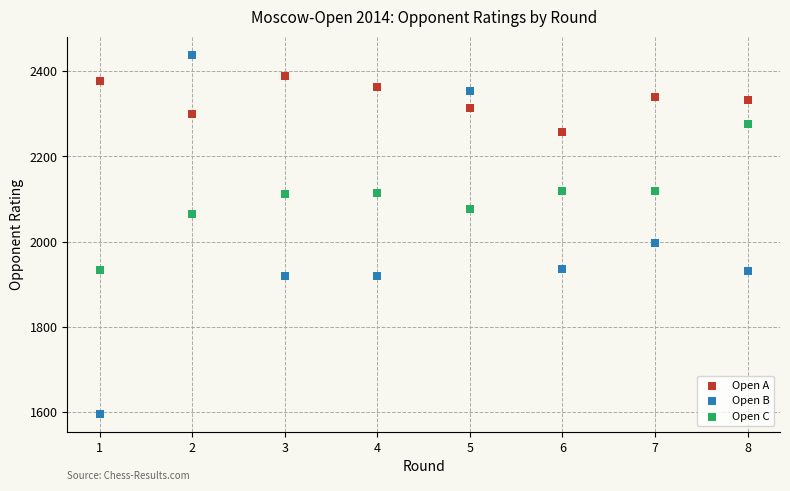

What are all the series names shown in the legend?

Open A, Open B, Open C